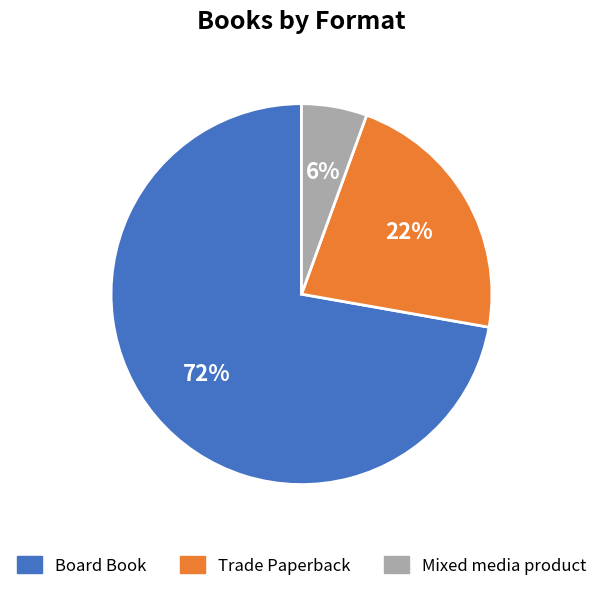

Is Board Book the majority of the pie?

Yes